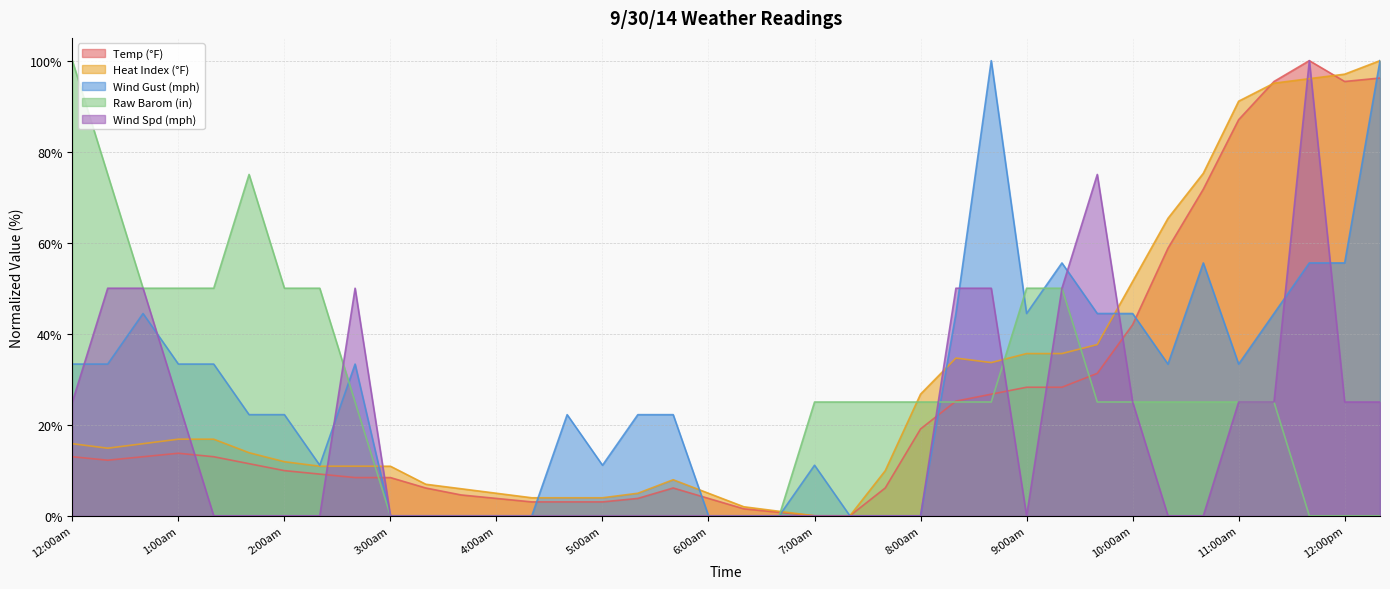

How many series are shown in this chart?

5